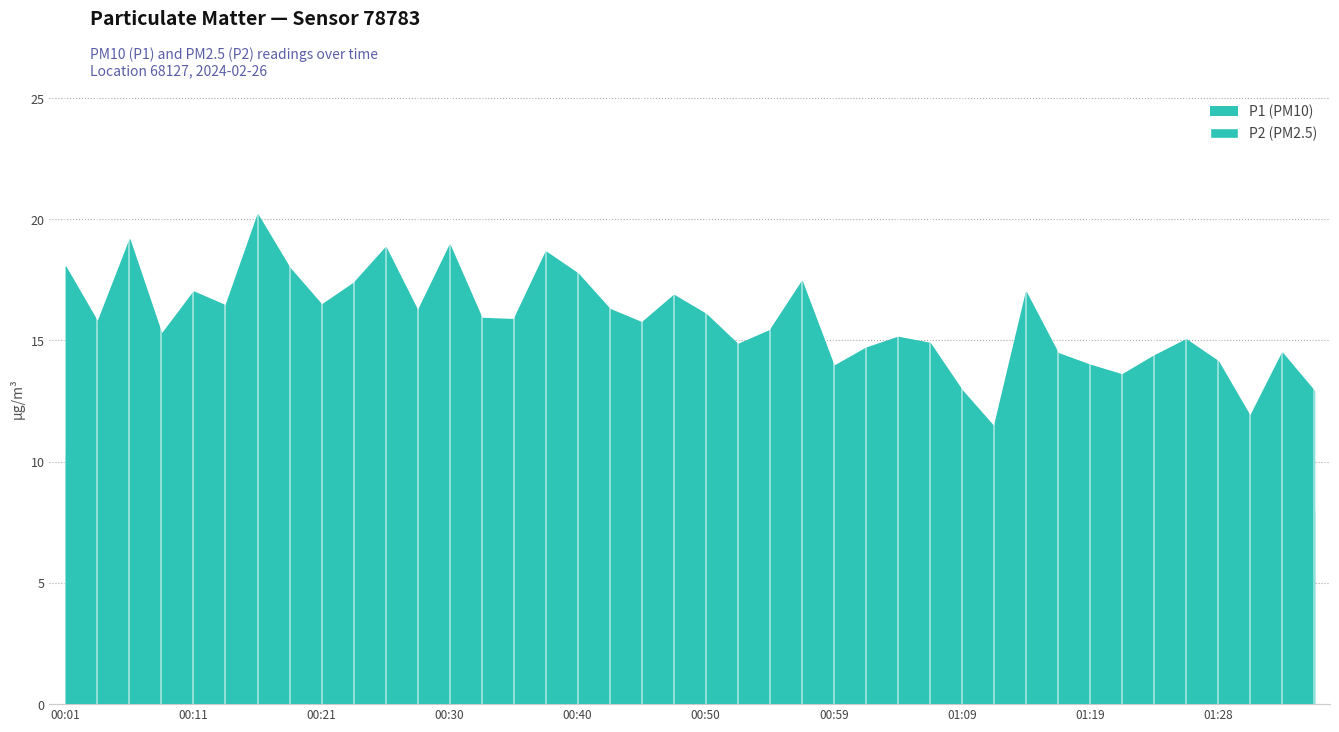

How many series are shown in this chart?

1